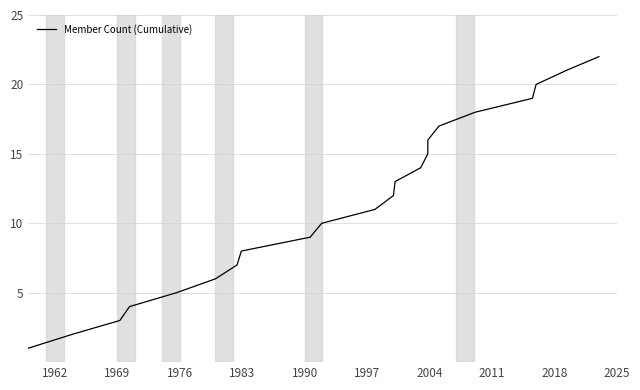

What is the greatest value displayed?

22